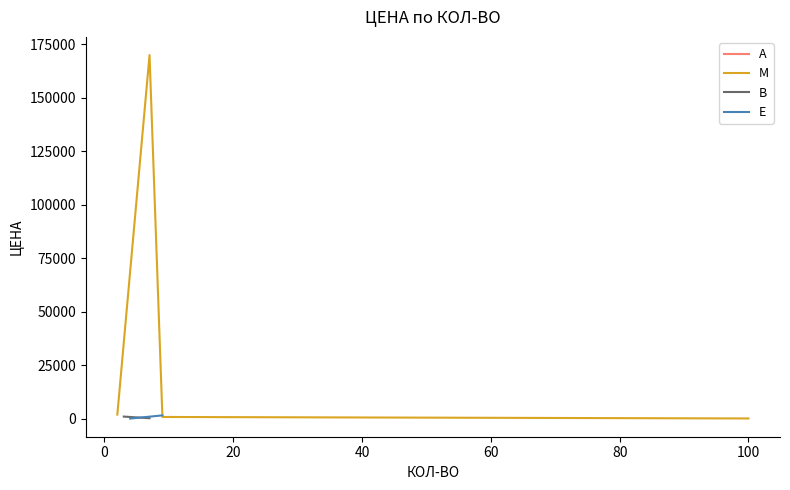

What is the highest value of the M series?

170000